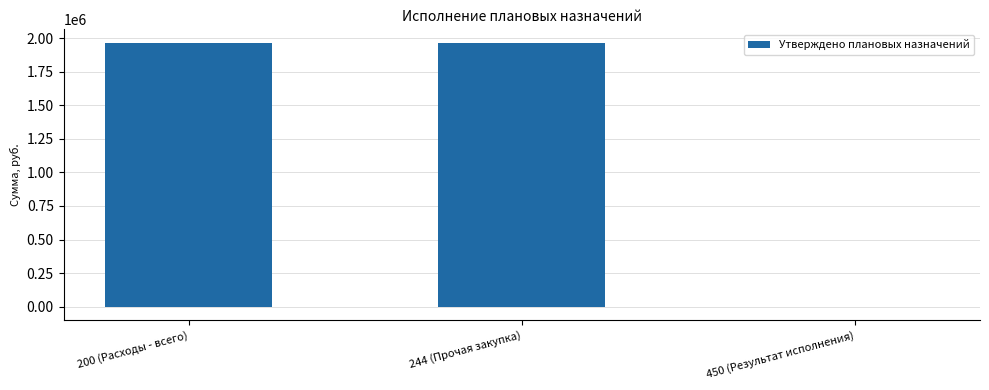

What is the sum of all values?

3932511.7